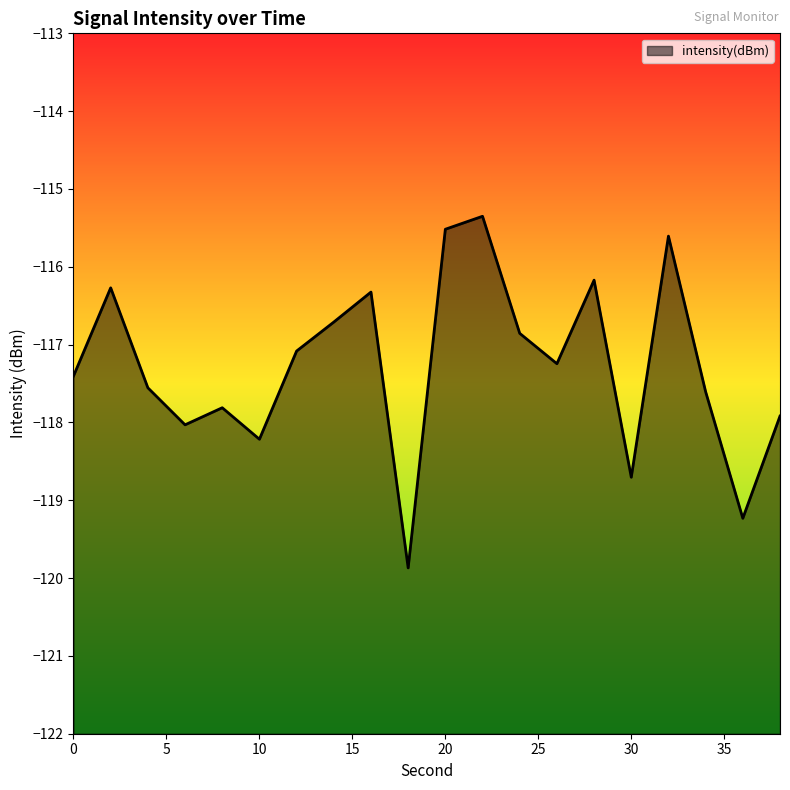

Which label corresponds to the smallest value in the chart?

18